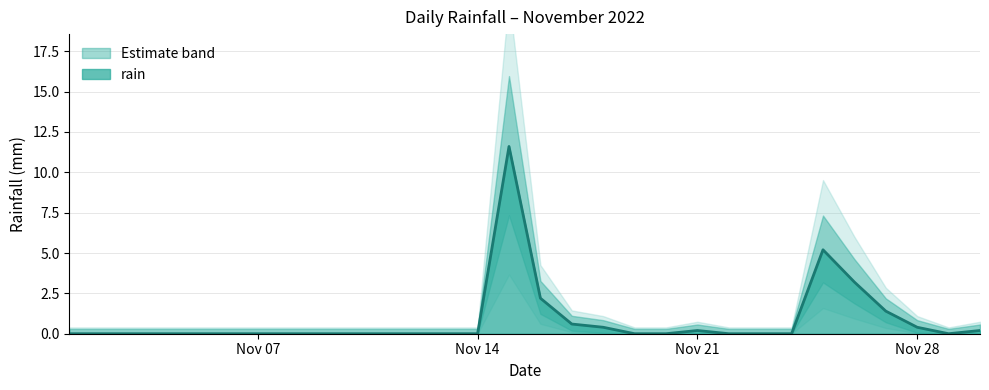

How many points are higher than both their immediate neighbors (excluding endpoints)?

3